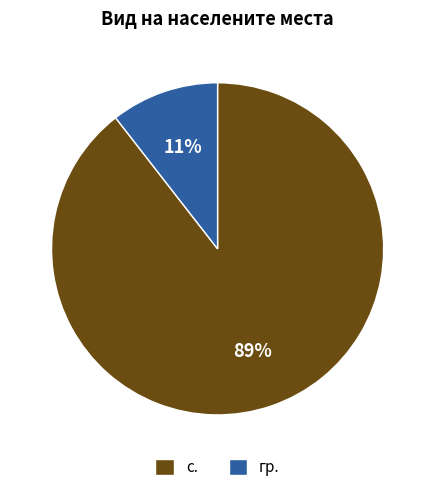

What is the majority slice?

с.